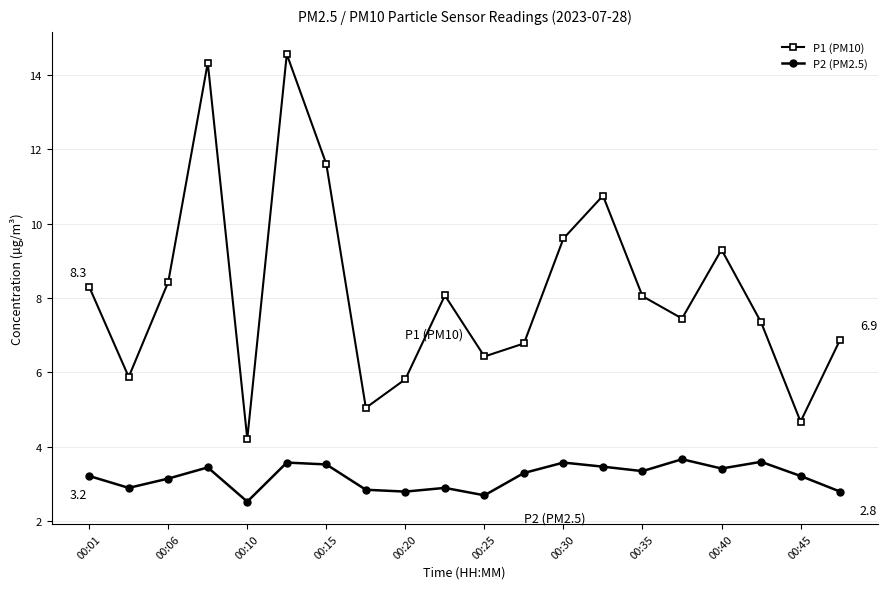

Which series has the widest spread of values?

P1 (PM10)